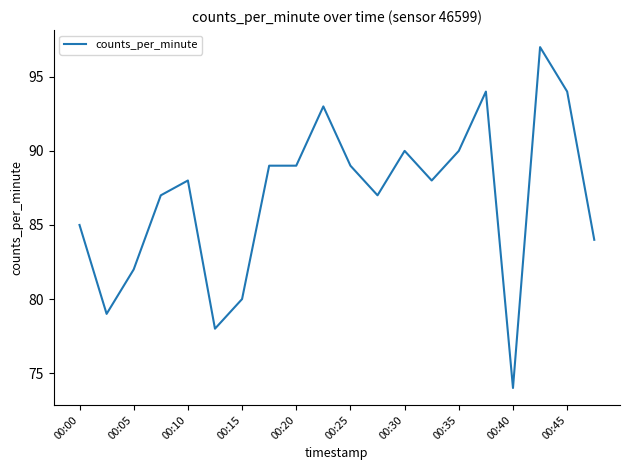

True or false: the data has more than 0 interior local peaks.

True